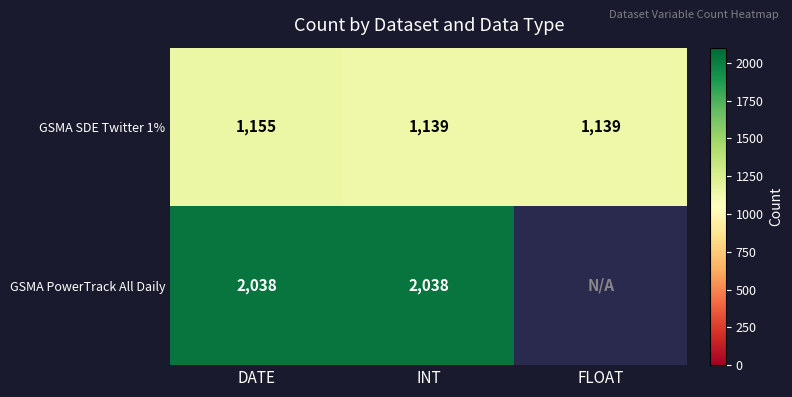

The GSMA PowerTrack All Daily series shows 3479.5 at DATE. True or false?

False